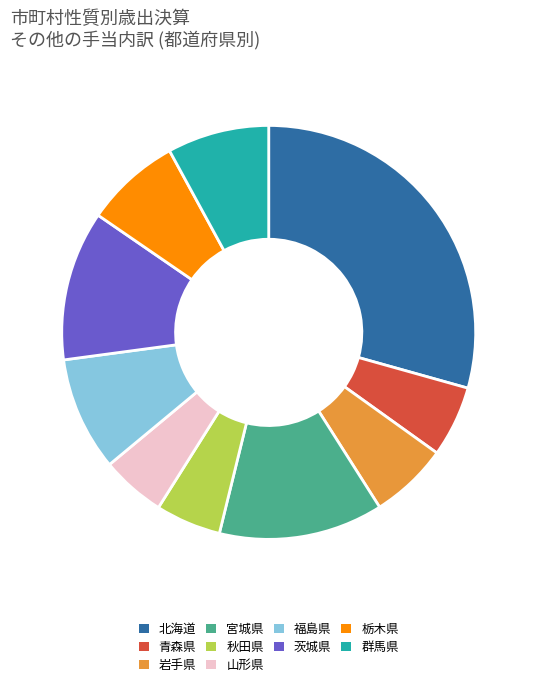

Do 青森県 and 茨城県 together represent more than half of the pie?

No